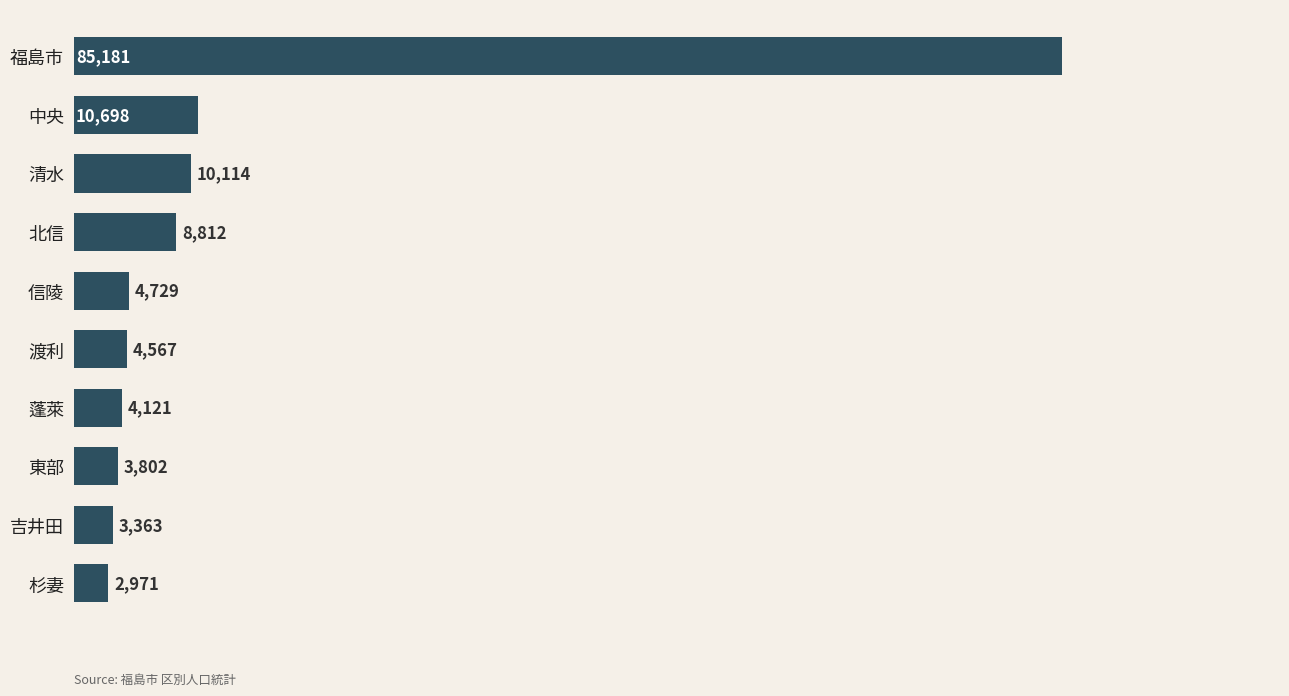

True or false: the data shows 46215 at 福島市.

False